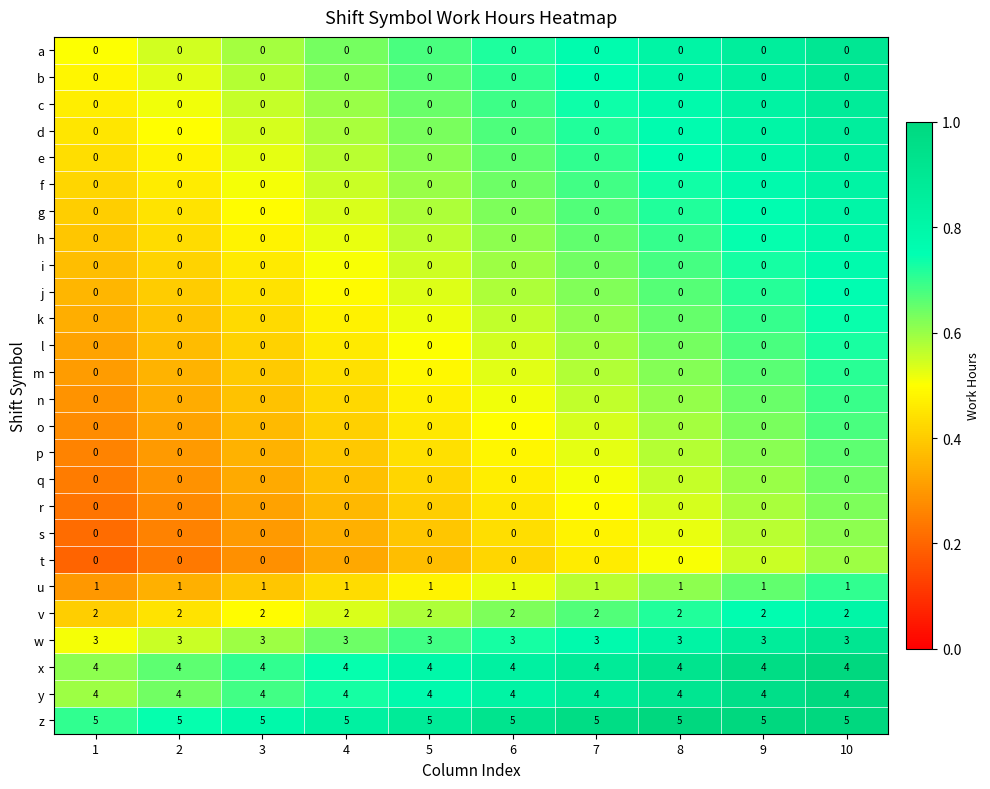

The value of j at 3 is 0. True or false?

True